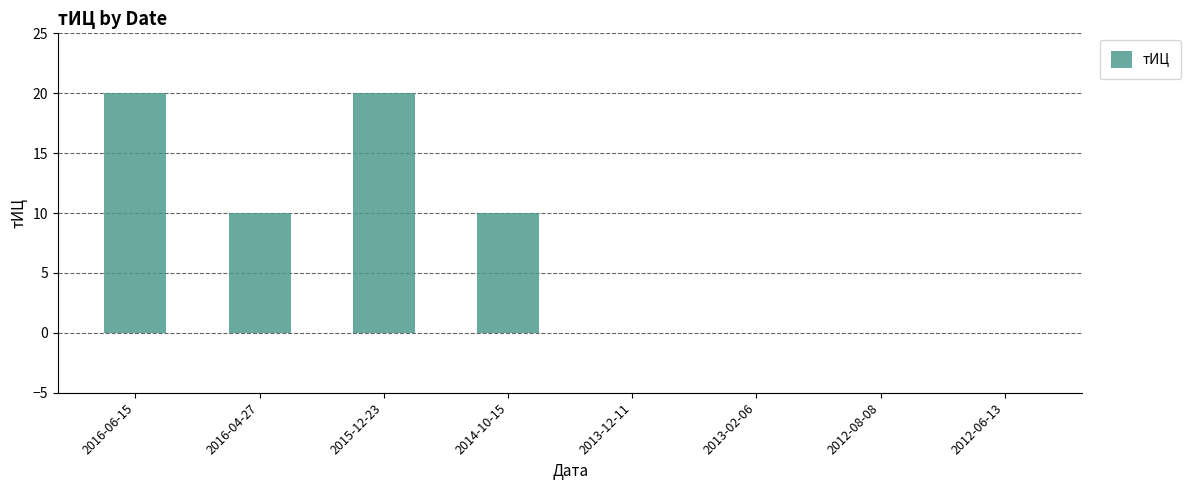

Reading left to right, extract all data points from this chart.

2016-06-15=20	2016-04-27=10	2015-12-23=20	2014-10-15=10	2013-12-11=0	2013-02-06=0	2012-08-08=0	2012-06-13=0